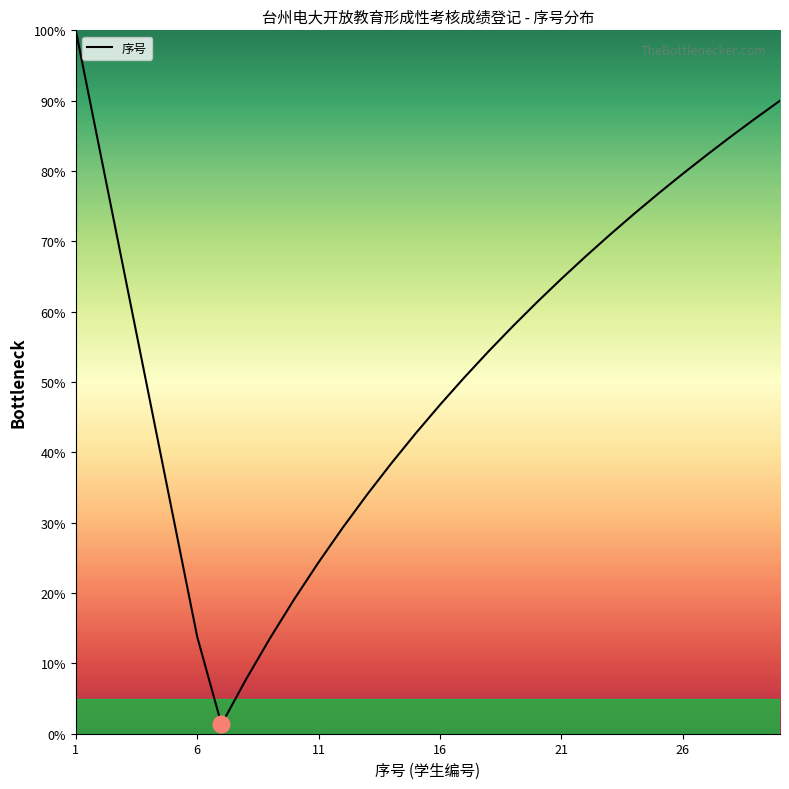

What is the minimum value shown in the chart?

1.3